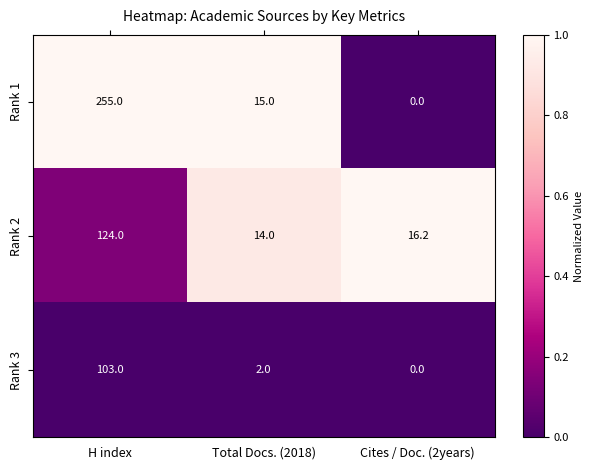

Rank the series by their maximum value, from lowest to highest.

Rank 3, Rank 2, Rank 1